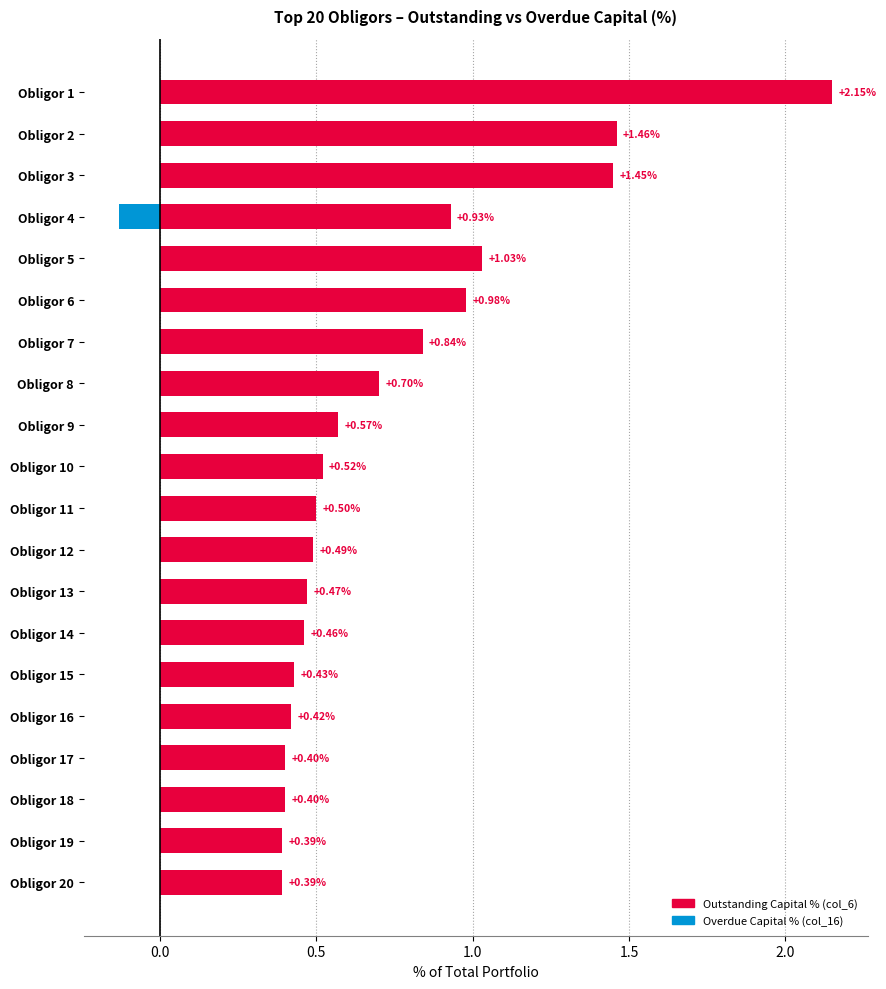

Reading left to right, list all the values displayed in this chart.

Outstanding Capital % (col_6): 2.1	1.5	1.4	0.9	1.0	1.0	0.8	0.7	0.6	0.5	0.5	0.5	0.5	0.5	0.4	0.4	0.4	0.4	0.4	0.4
Overdue Capital % (col_16): 0.0	0.0	0.0	-0.1	0.0	0.0	0.0	0.0	0.0	0.0	0.0	0.0	0.0	0.0	0.0	0.0	0.0	0.0	0.0	0.0